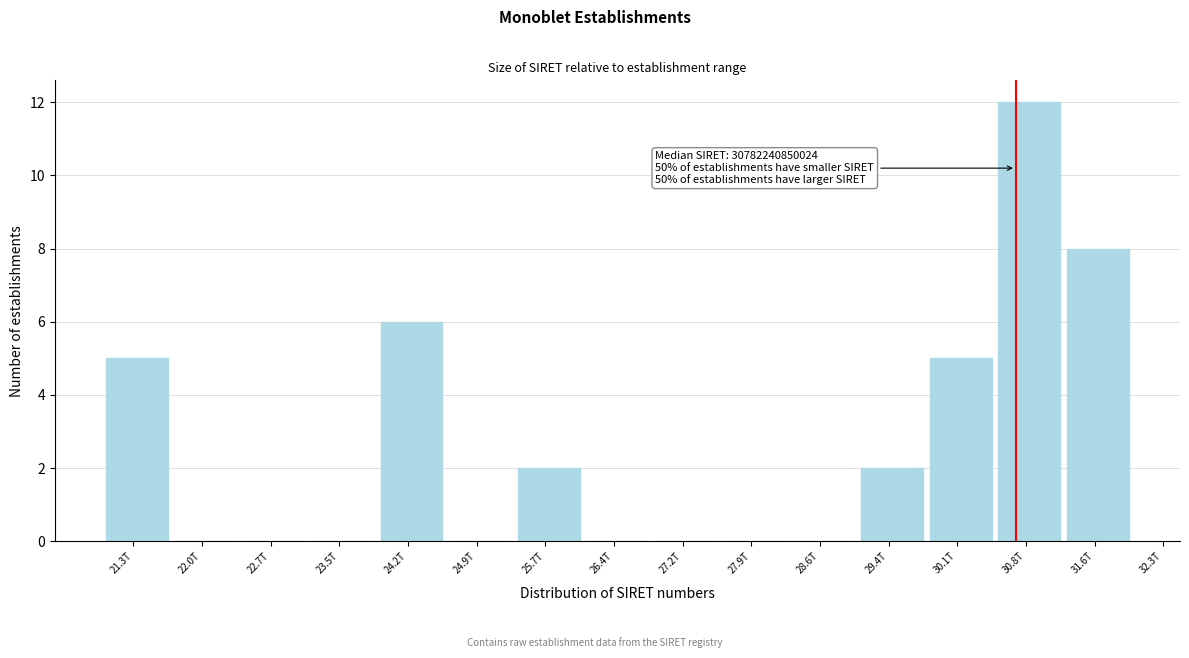

Reading right to left, extract all data points from this chart.

31.6T=8	30.8T=12	30.1T=5	29.4T=2	28.6T=0	27.9T=0	27.2T=0	26.4T=0	25.7T=2	24.9T=0	24.2T=6	23.5T=0	22.7T=0	22.0T=0	21.3T=5